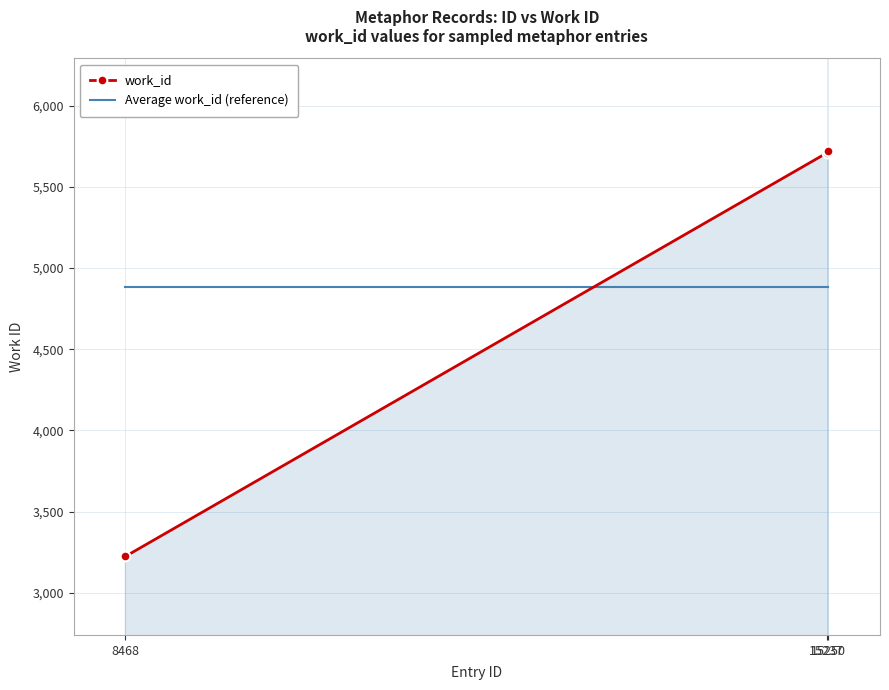

Is it true that Average work_id (reference) equals 8285.4 at 15250?

False